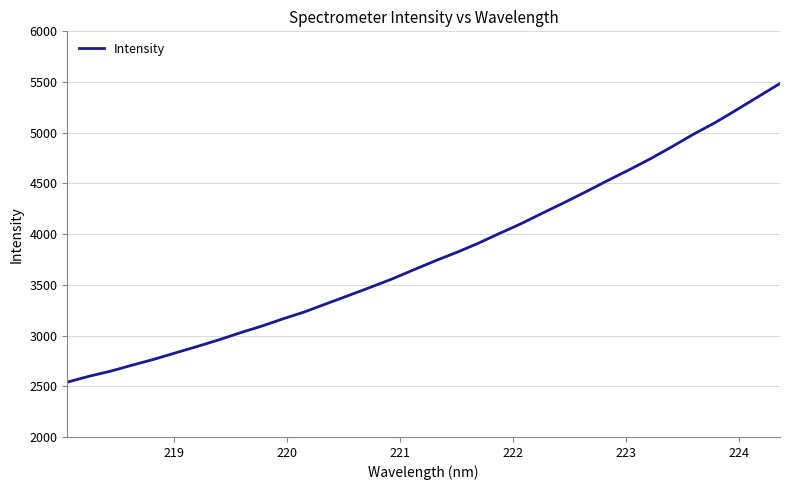

What is the difference between the maximum and minimum values?

2945.2